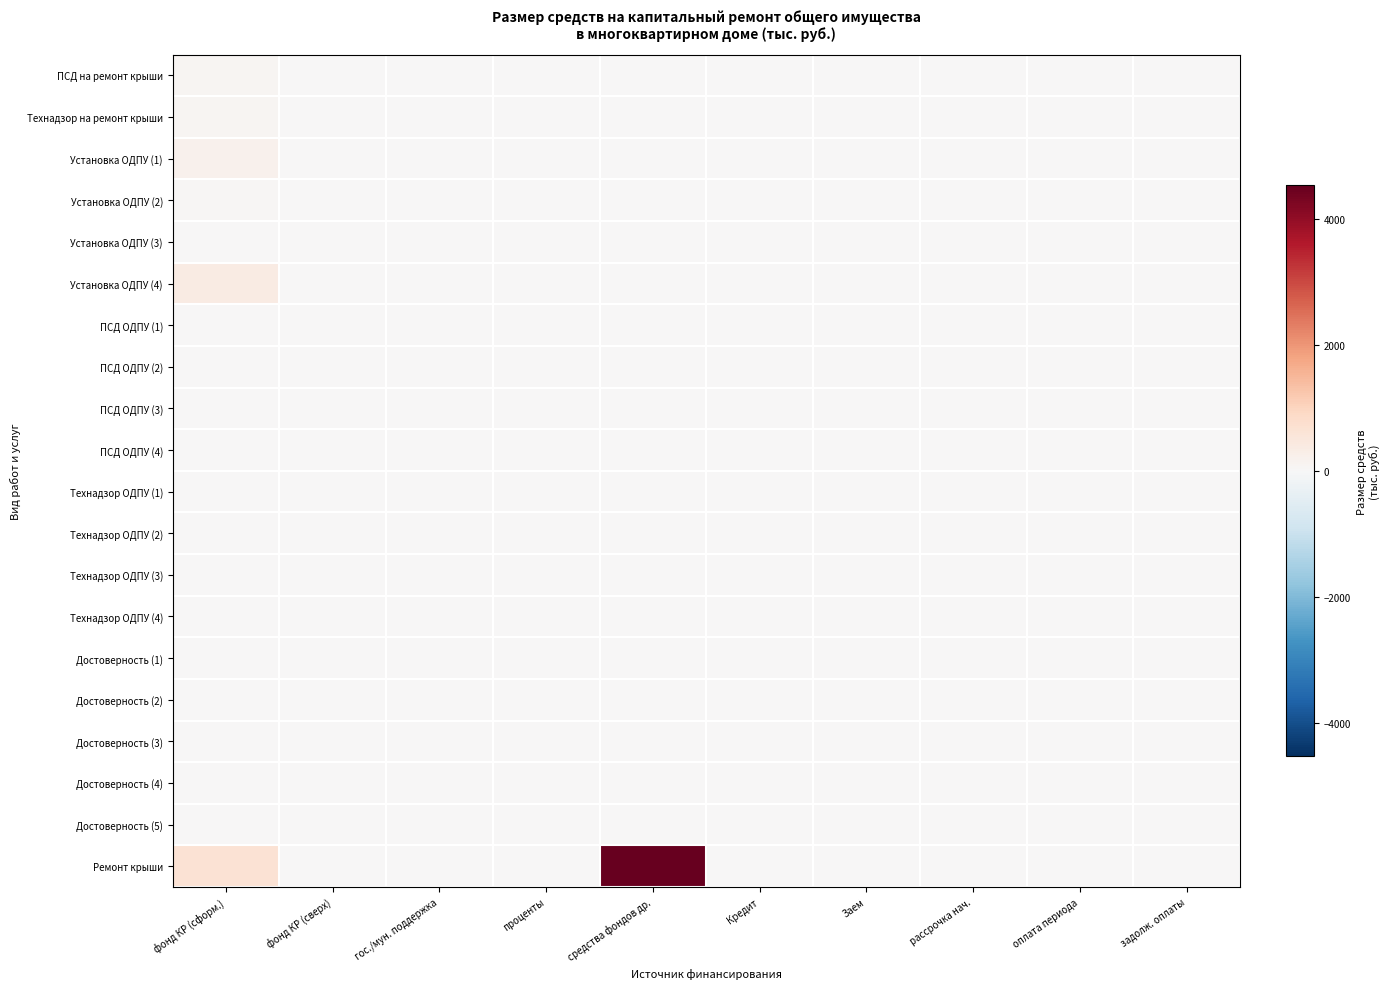

Reading left to right, list all the values displayed in this chart.

ПСД на ремонт крыши: фонд КР (сформ.)=74.0	фонд КР (сверх)=0.0	гос./мун. поддержка=0.0	проценты=0.0	средства фондов др.=0.0	Кредит=0.0	Заем=0.0	рассрочка нач.=0.0	оплата периода=0.0	задолж. оплаты=0.0
Технадзор на ремонт крыши: фонд КР (сформ.)=90.9	фонд КР (сверх)=0.0	гос./мун. поддержка=0.0	проценты=0.0	средства фондов др.=0.0	Кредит=0.0	Заем=0.0	рассрочка нач.=0.0	оплата периода=0.0	задолж. оплаты=0.0
Установка ОДПУ (1): фонд КР (сформ.)=204.8	фонд КР (сверх)=0.0	гос./мун. поддержка=0.0	проценты=0.0	средства фондов др.=0.0	Кредит=0.0	Заем=0.0	рассрочка нач.=0.0	оплата периода=0.0	задолж. оплаты=0.0
Установка ОДПУ (2): фонд КР (сформ.)=59.4	фонд КР (сверх)=0.0	гос./мун. поддержка=0.0	проценты=0.0	средства фондов др.=0.0	Кредит=0.0	Заем=0.0	рассрочка нач.=0.0	оплата периода=0.0	задолж. оплаты=0.0
Установка ОДПУ (3): фонд КР (сформ.)=21.5	фонд КР (сверх)=0.0	гос./мун. поддержка=0.0	проценты=0.0	средства фондов др.=0.0	Кредит=0.0	Заем=0.0	рассрочка нач.=0.0	оплата периода=0.0	задолж. оплаты=0.0
Установка ОДПУ (4): фонд КР (сформ.)=381.1	фонд КР (сверх)=0.0	гос./мун. поддержка=0.0	проценты=0.0	средства фондов др.=0.0	Кредит=0.0	Заем=0.0	рассрочка нач.=0.0	оплата периода=0.0	задолж. оплаты=0.0
ПСД ОДПУ (1): фонд КР (сформ.)=3.5	фонд КР (сверх)=0.0	гос./мун. поддержка=0.0	проценты=0.0	средства фондов др.=0.0	Кредит=0.0	Заем=0.0	рассрочка нач.=0.0	оплата периода=0.0	задолж. оплаты=0.0
ПСД ОДПУ (2): фонд КР (сформ.)=1.4	фонд КР (сверх)=0.0	гос./мун. поддержка=0.0	проценты=0.0	средства фондов др.=0.0	Кредит=0.0	Заем=0.0	рассрочка нач.=0.0	оплата периода=0.0	задолж. оплаты=0.0
ПСД ОДПУ (3): фонд КР (сформ.)=0.4	фонд КР (сверх)=0.0	гос./мун. поддержка=0.0	проценты=0.0	средства фондов др.=0.0	Кредит=0.0	Заем=0.0	рассрочка нач.=0.0	оплата периода=0.0	задолж. оплаты=0.0
ПСД ОДПУ (4): фонд КР (сформ.)=6.4	фонд КР (сверх)=0.0	гос./мун. поддержка=0.0	проценты=0.0	средства фондов др.=0.0	Кредит=0.0	Заем=0.0	рассрочка нач.=0.0	оплата периода=0.0	задолж. оплаты=0.0
Технадзор ОДПУ (1): фонд КР (сформ.)=1.9	фонд КР (сверх)=0.0	гос./мун. поддержка=0.0	проценты=0.0	средства фондов др.=0.0	Кредит=0.0	Заем=0.0	рассрочка нач.=0.0	оплата периода=0.0	задолж. оплаты=0.0
Технадзор ОДПУ (2): фонд КР (сформ.)=0.9	фонд КР (сверх)=0.0	гос./мун. поддержка=0.0	проценты=0.0	средства фондов др.=0.0	Кредит=0.0	Заем=0.0	рассрочка нач.=0.0	оплата периода=0.0	задолж. оплаты=0.0
Технадзор ОДПУ (3): фонд КР (сформ.)=0.3	фонд КР (сверх)=0.0	гос./мун. поддержка=0.0	проценты=0.0	средства фондов др.=0.0	Кредит=0.0	Заем=0.0	рассрочка нач.=0.0	оплата периода=0.0	задолж. оплаты=0.0
Технадзор ОДПУ (4): фонд КР (сформ.)=0.0	фонд КР (сверх)=0.0	гос./мун. поддержка=0.0	проценты=0.0	средства фондов др.=5.9	Кредит=0.0	Заем=0.0	рассрочка нач.=0.0	оплата периода=0.0	задолж. оплаты=0.0
Достоверность (1): фонд КР (сформ.)=12.0	фонд КР (сверх)=0.0	гос./мун. поддержка=0.0	проценты=0.0	средства фондов др.=0.0	Кредит=0.0	Заем=0.0	рассрочка нач.=0.0	оплата периода=0.0	задолж. оплаты=0.0
Достоверность (2): фонд КР (сформ.)=0.3	фонд КР (сверх)=0.0	гос./мун. поддержка=0.0	проценты=0.0	средства фондов др.=0.0	Кредит=0.0	Заем=0.0	рассрочка нач.=0.0	оплата периода=0.0	задолж. оплаты=0.0
Достоверность (3): фонд КР (сформ.)=0.1	фонд КР (сверх)=0.0	гос./мун. поддержка=0.0	проценты=0.0	средства фондов др.=0.0	Кредит=0.0	Заем=0.0	рассрочка нач.=0.0	оплата периода=0.0	задолж. оплаты=0.0
Достоверность (4): фонд КР (сформ.)=0.0	фонд КР (сверх)=0.0	гос./мун. поддержка=0.0	проценты=0.0	средства фондов др.=0.0	Кредит=0.0	Заем=0.0	рассрочка нач.=0.0	оплата периода=0.0	задолж. оплаты=0.0
Достоверность (5): фонд КР (сформ.)=0.8	фонд КР (сверх)=0.0	гос./мун. поддержка=0.0	проценты=0.0	средства фондов др.=0.0	Кредит=0.0	Заем=0.0	рассрочка нач.=0.0	оплата периода=0.0	задолж. оплаты=0.0
Ремонт крыши: фонд КР (сформ.)=671.2	фонд КР (сверх)=0.0	гос./мун. поддержка=0.0	проценты=0.0	средства фондов др.=4528.5	Кредит=0.0	Заем=0.0	рассрочка нач.=0.0	оплата периода=0.0	задолж. оплаты=0.0